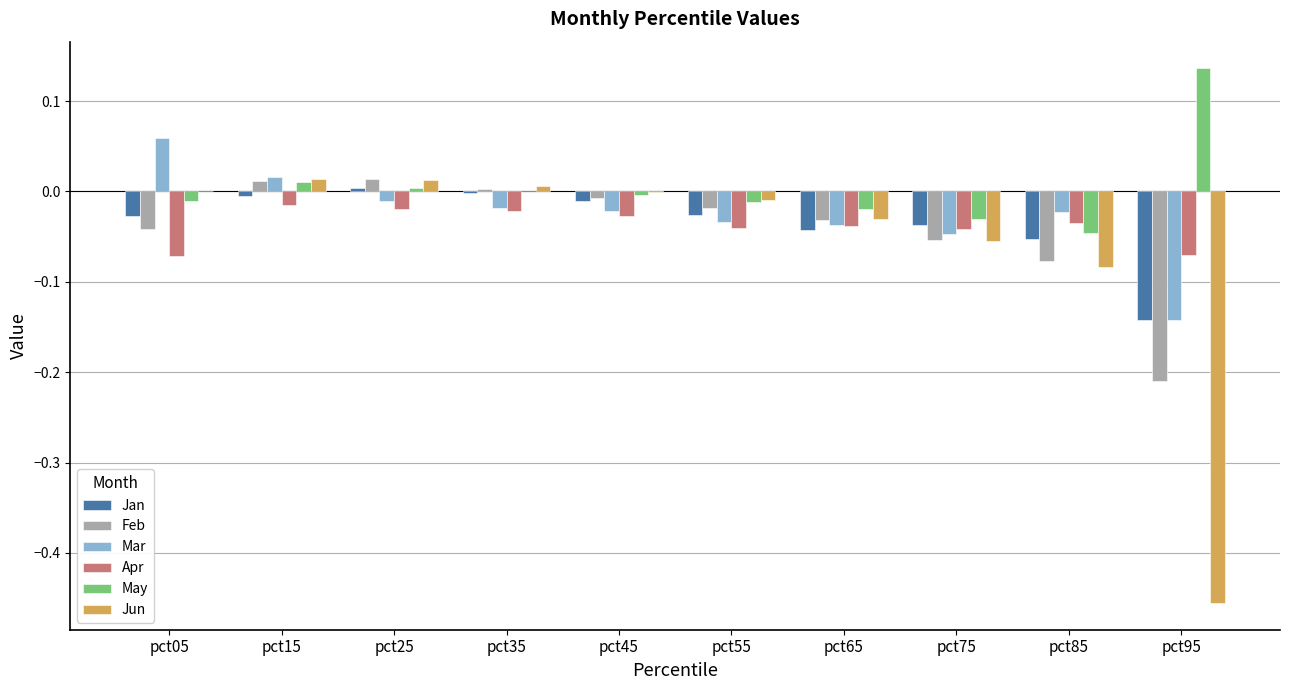

Where does the May series first go above 0?

pct15